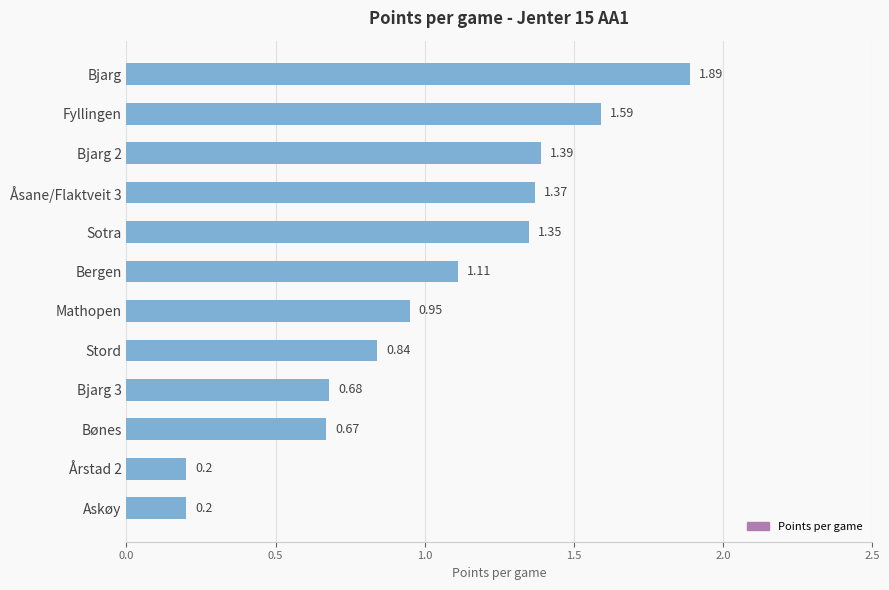

Which has a higher value, Åsane/Flaktveit 3 or Askøy?

Åsane/Flaktveit 3